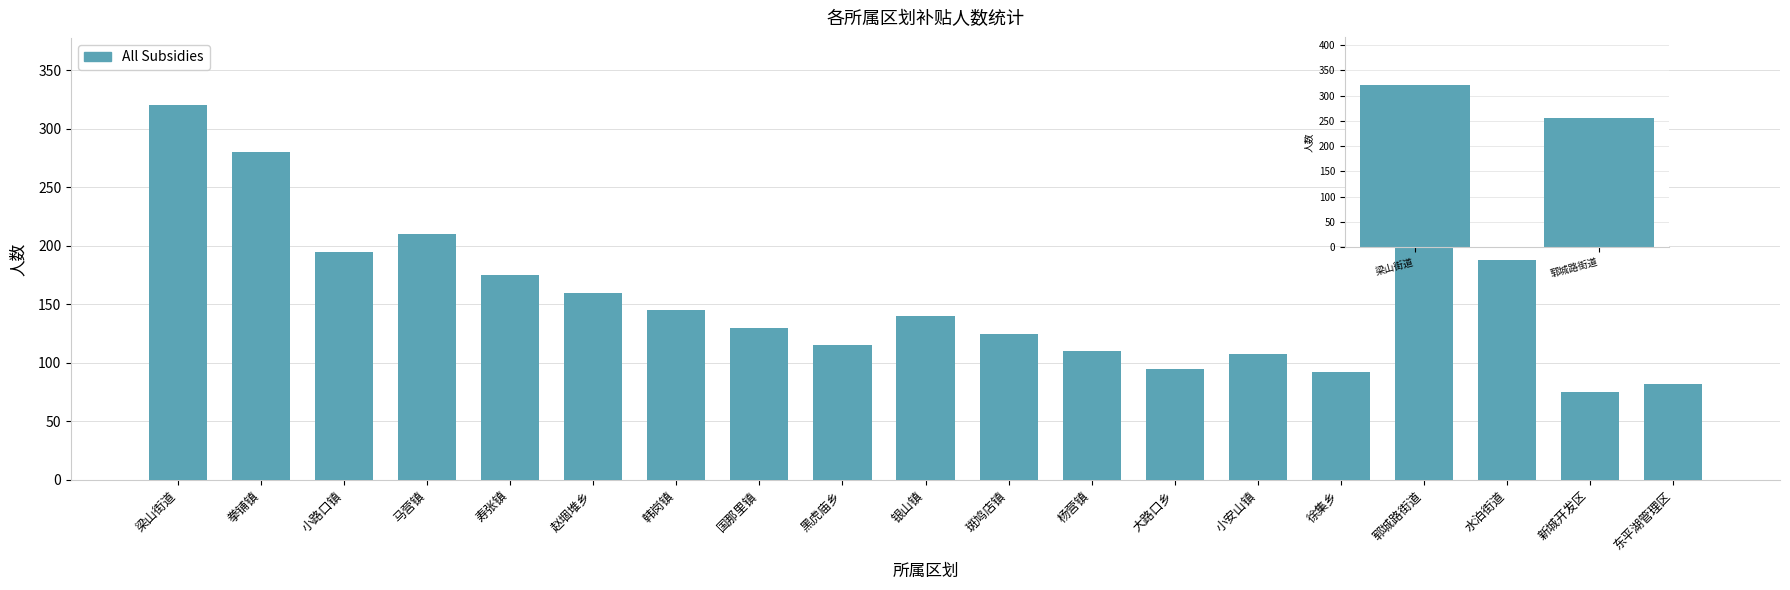

What is the label of the 2nd bar from the right?

梁山街道